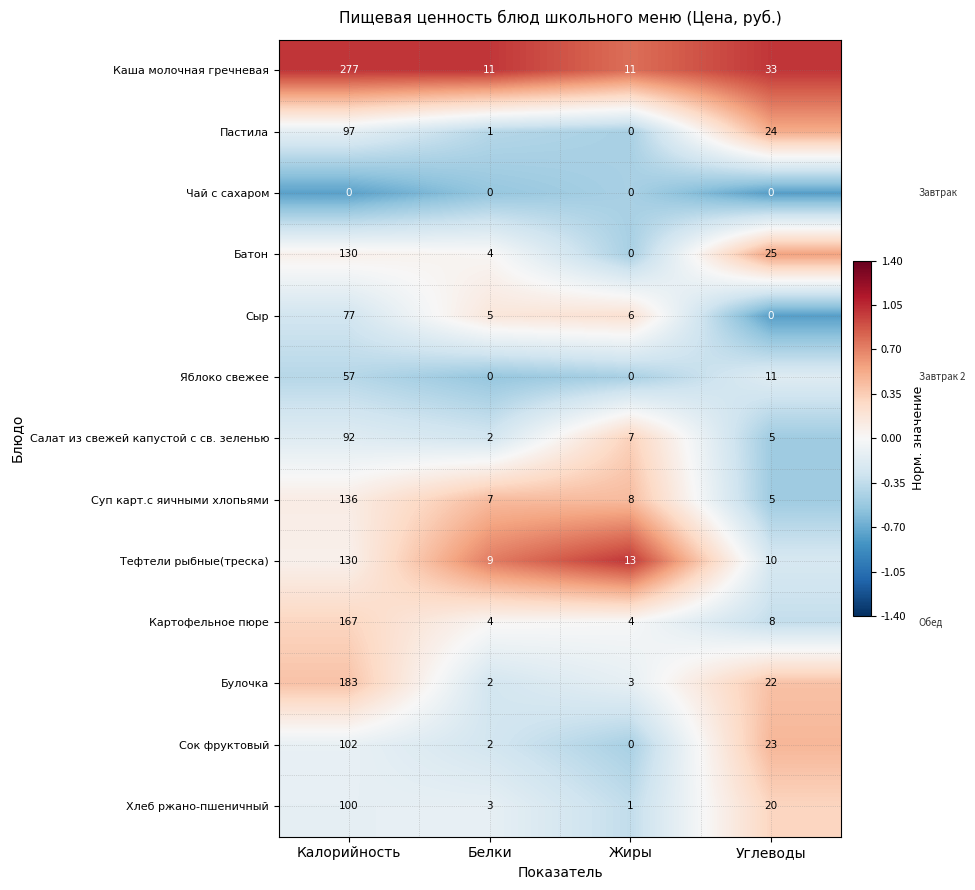

What is the sum of the Сыр values at Калорийность and Углеводы?

77